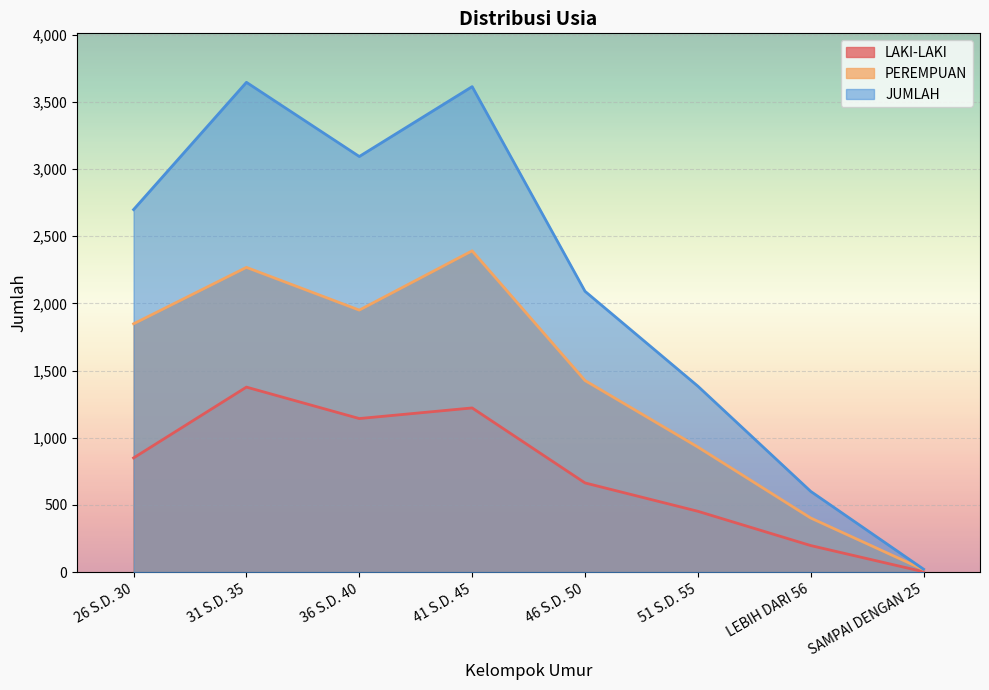

How many values in the PEREMPUAN series are below 1848?

4